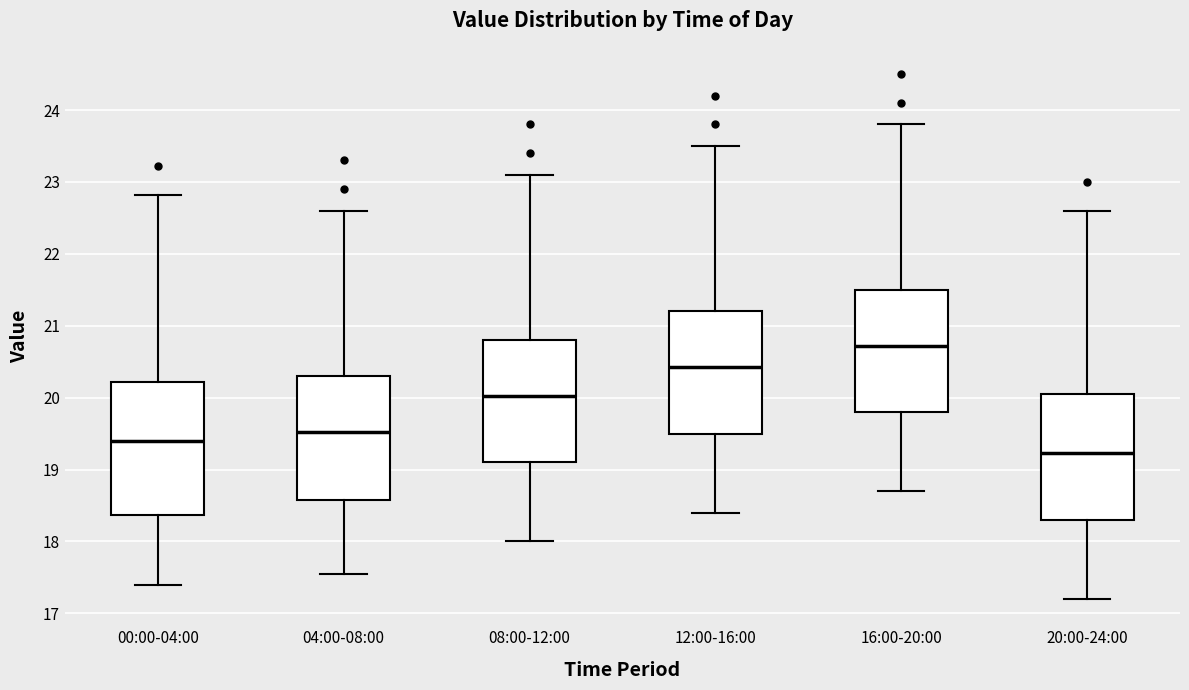

Which box's median line is the highest?

16:00-20:00